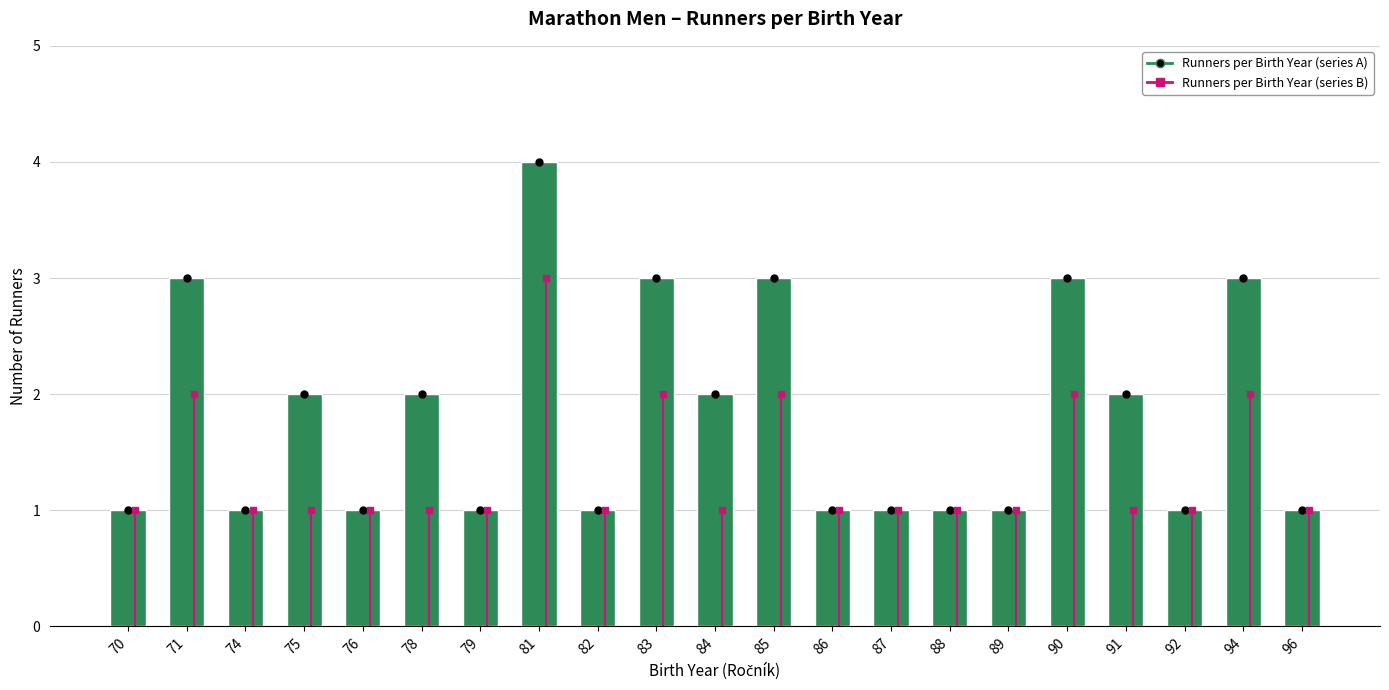

What value does the data have at 85?

3